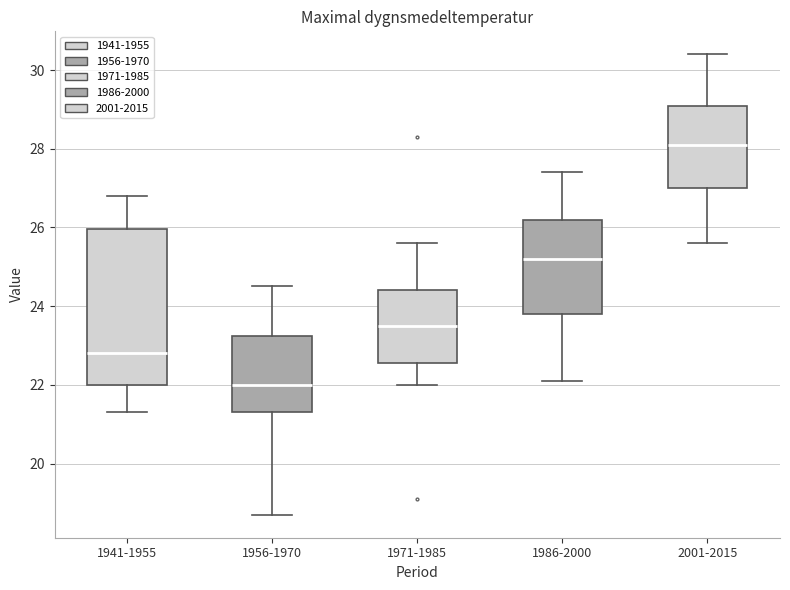

Which box has the lowest median line?

1956-1970